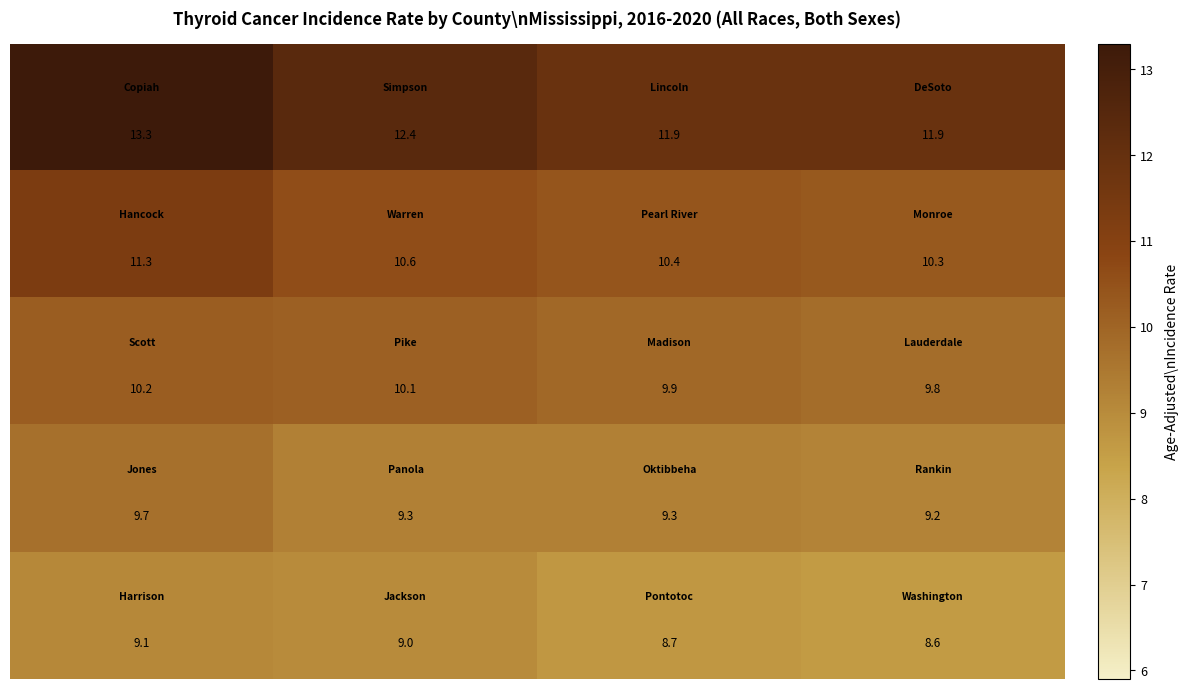

At how many categories does at least one series exceed 8?

4